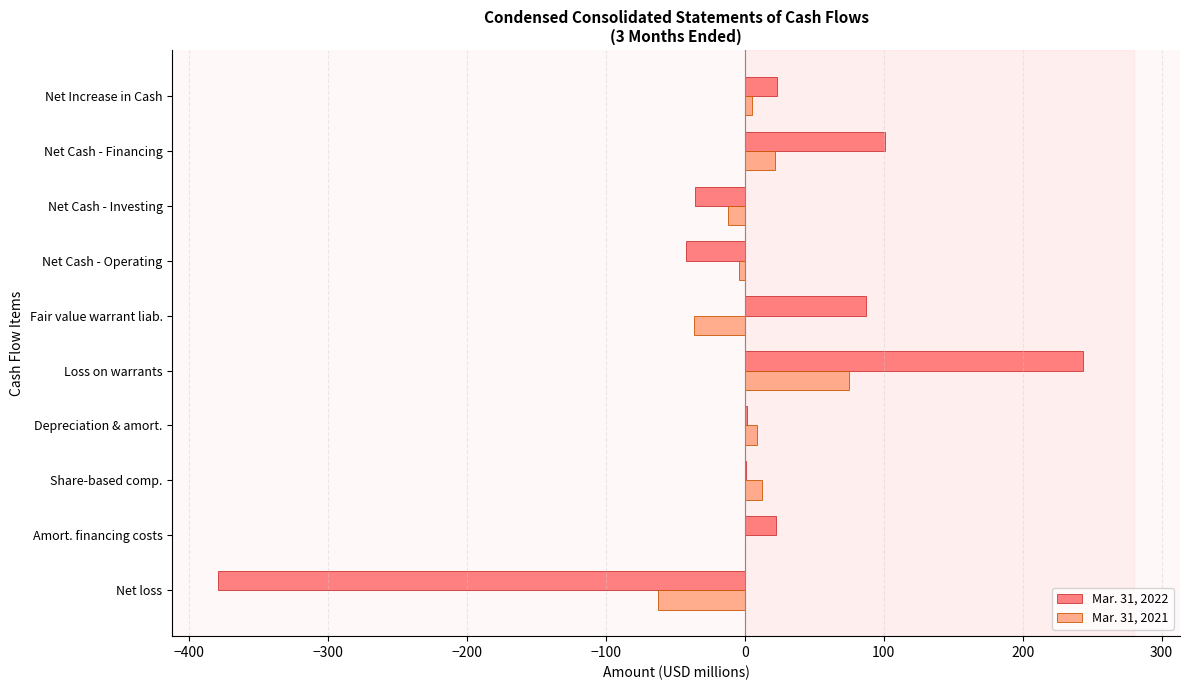

Is the value of Mar. 31, 2022 at Depreciation & amort. greater than the value of Mar. 31, 2021 at Fair value warrant liab.?

Yes